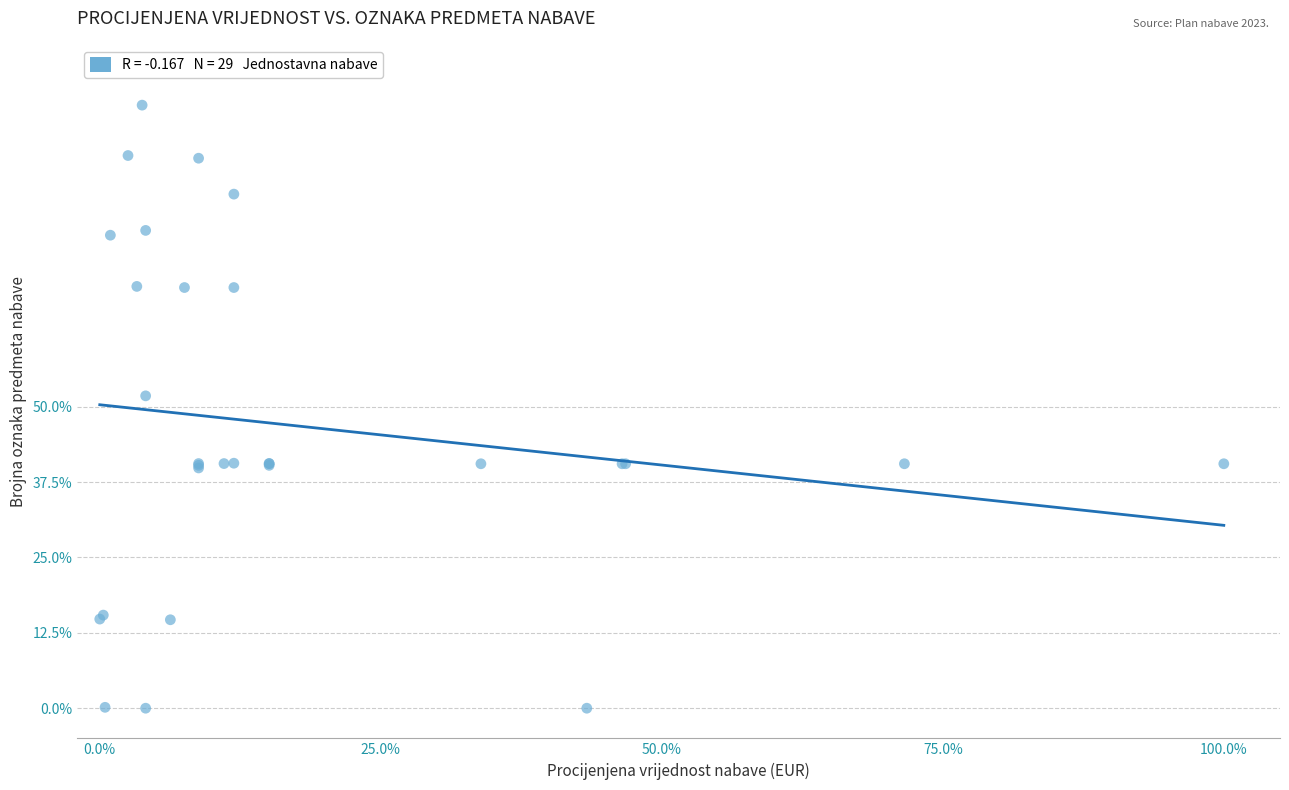

What Y value in the scatter plot is closest to 50?

51.8